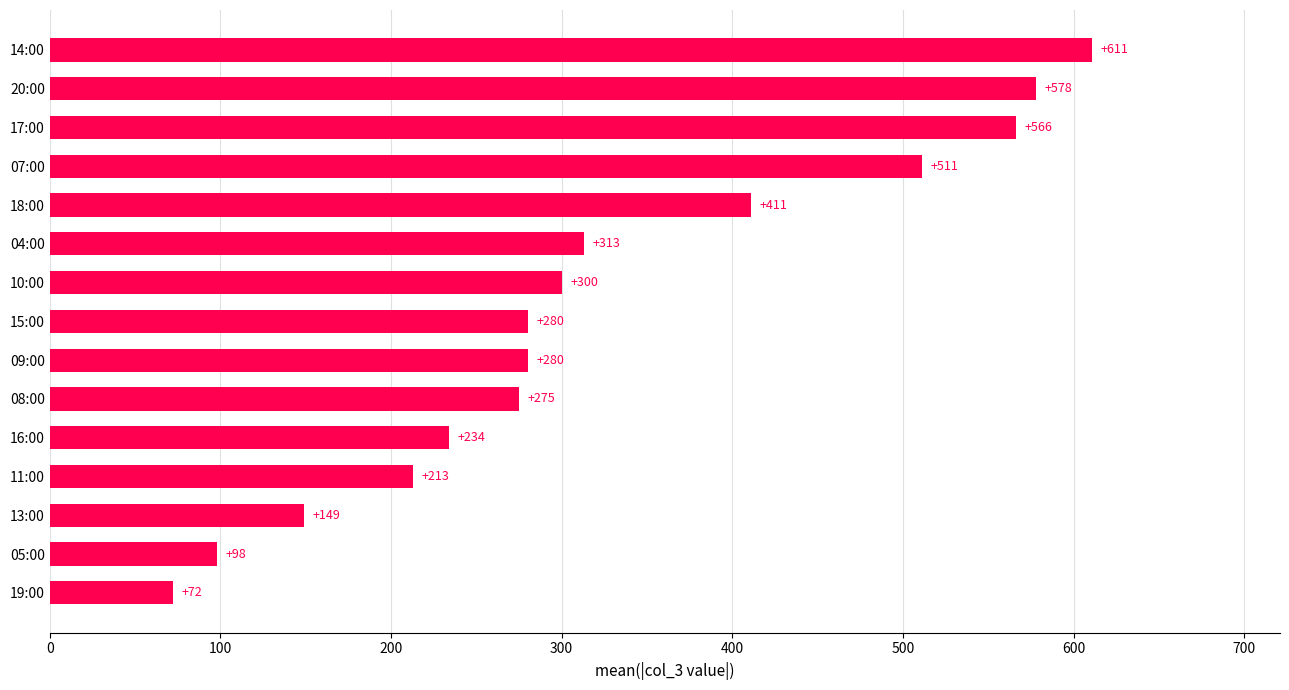

How many series are shown in this chart?

1